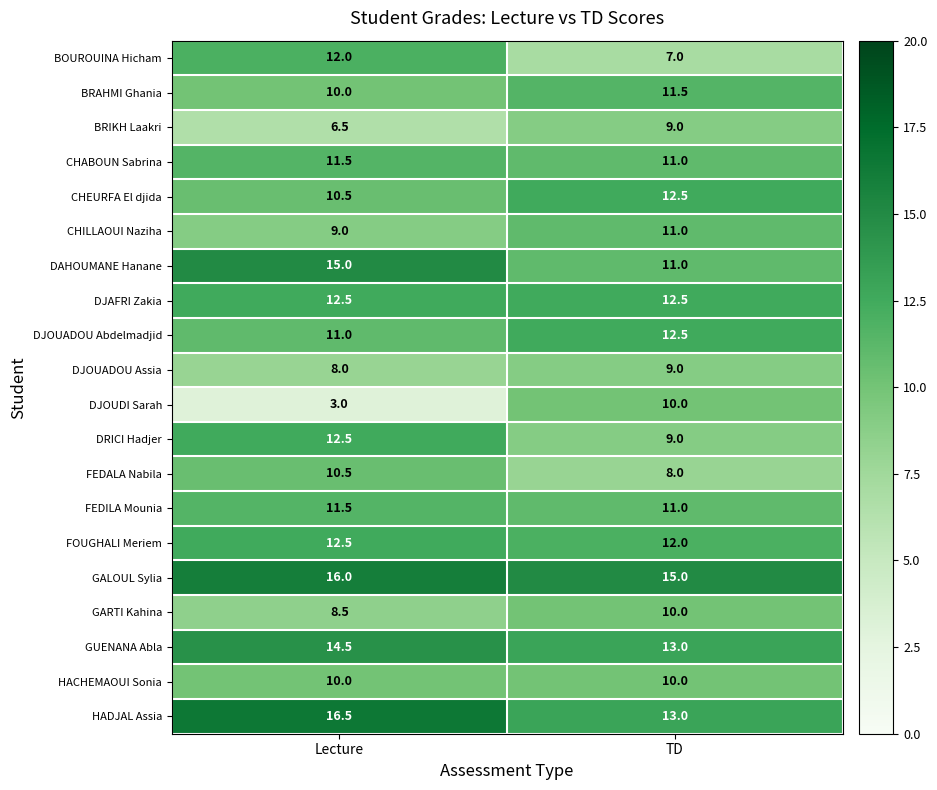

At how many categories does at least one series exceed 6?

2